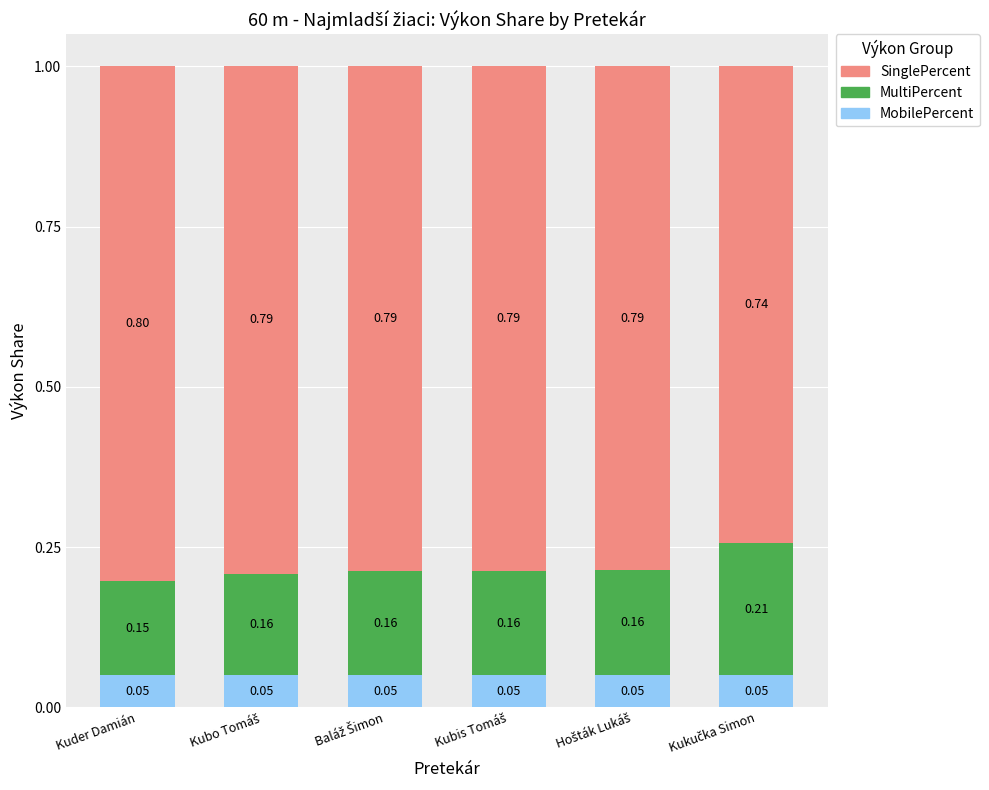

What is the sum of all MobilePercent values?

0.3